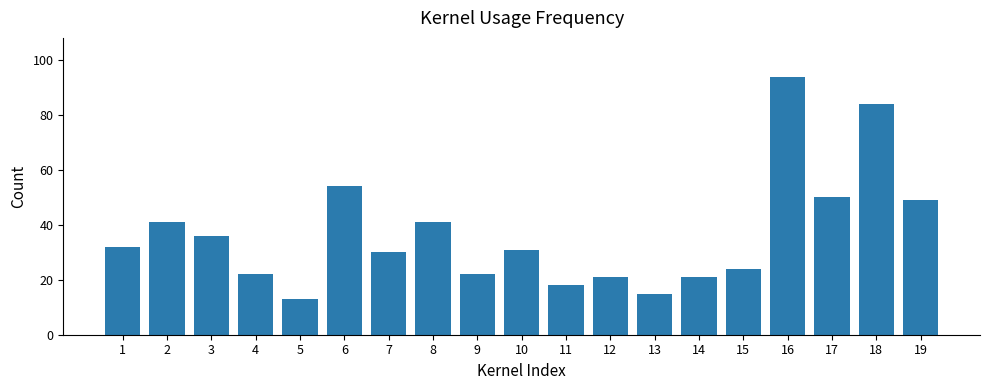

Reading left to right, extract all data points from this chart.

1=32	2=41	3=36	4=22	5=13	6=54	7=30	8=41	9=22	10=31	11=18	12=21	13=15	14=21	15=24	16=94	17=50	18=84	19=49